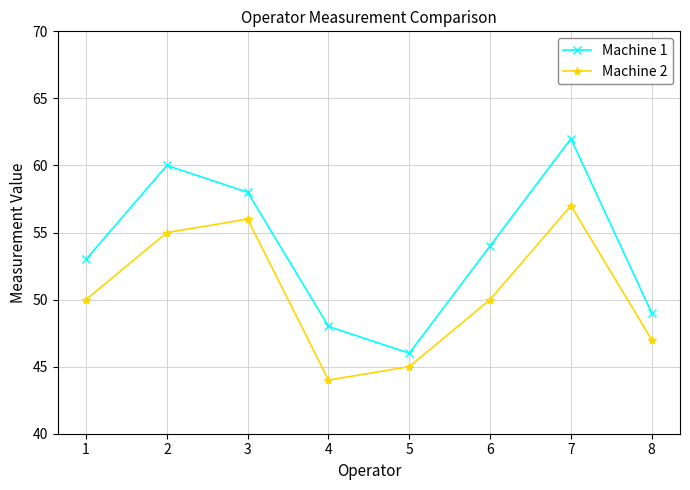

Reading left to right, list all the values displayed in this chart.

Machine 1: 53	60	58	48	46	54	62	49
Machine 2: 50	55	56	44	45	50	57	47